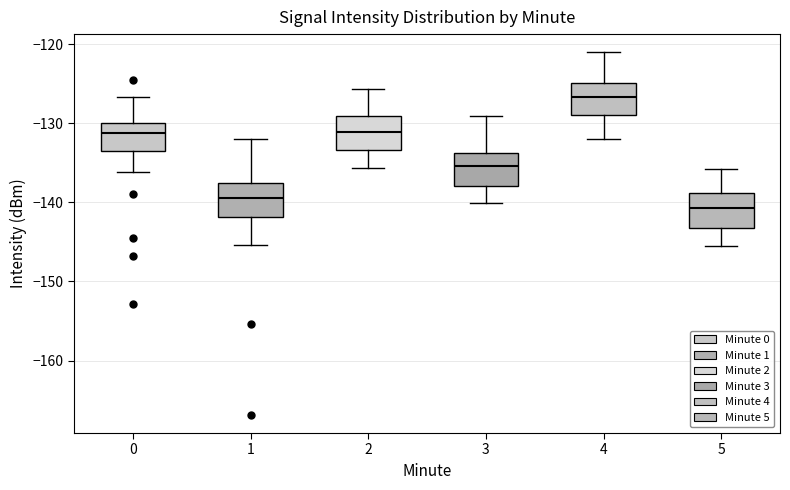

Reading left to right, transcribe this box plot: for each box, give where its median line is, the range the box spans, and where its two whiskers end, as read against the y-axis. The values are not printed on the chart, so give them approximately, as read against the axis.

0: median -131, box -133 to -130, whiskers -136 to -127
1: median -139, box -142 to -138, whiskers -145 to -132
2: median -131, box -133 to -129, whiskers -136 to -126
3: median -135, box -138 to -134, whiskers -140 to -129
4: median -127, box -129 to -125, whiskers -132 to -121
5: median -141, box -143 to -139, whiskers -145 to -136